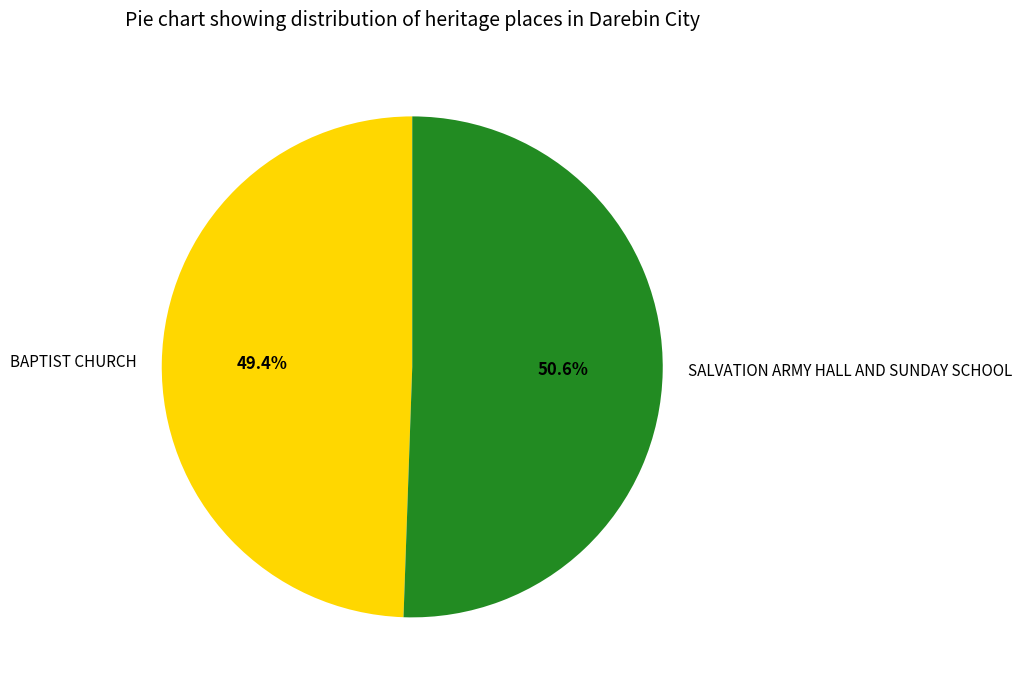

What is the ratio of the value at BAPTIST CHURCH to the value at SALVATION ARMY HALL AND SUNDAY SCHOOL?

1.0